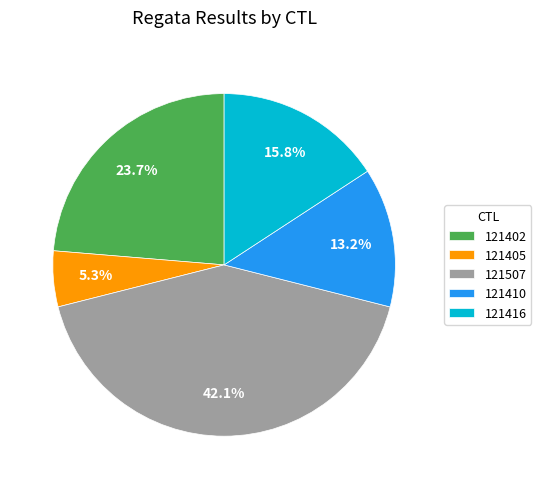

Rank the categories by value from highest to lowest.

121507, 121402, 121416, 121410, 121405